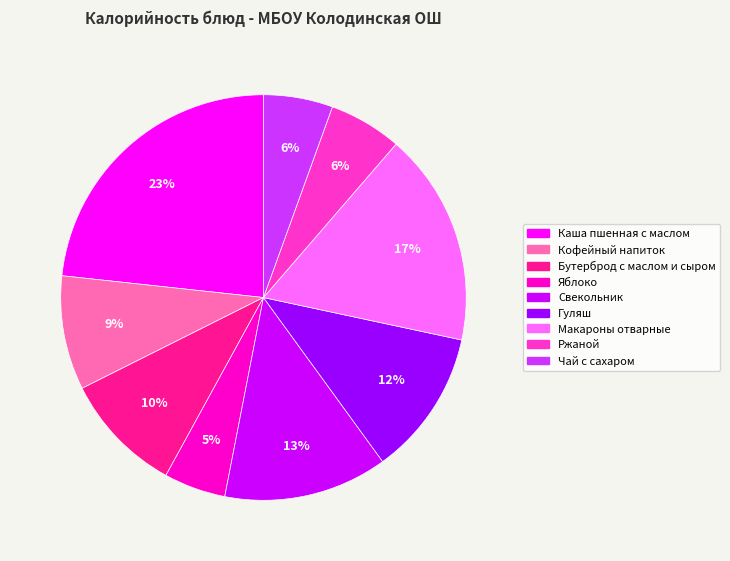

What percentage is the Каша пшенная с маслом slice, to the nearest percent?

23%